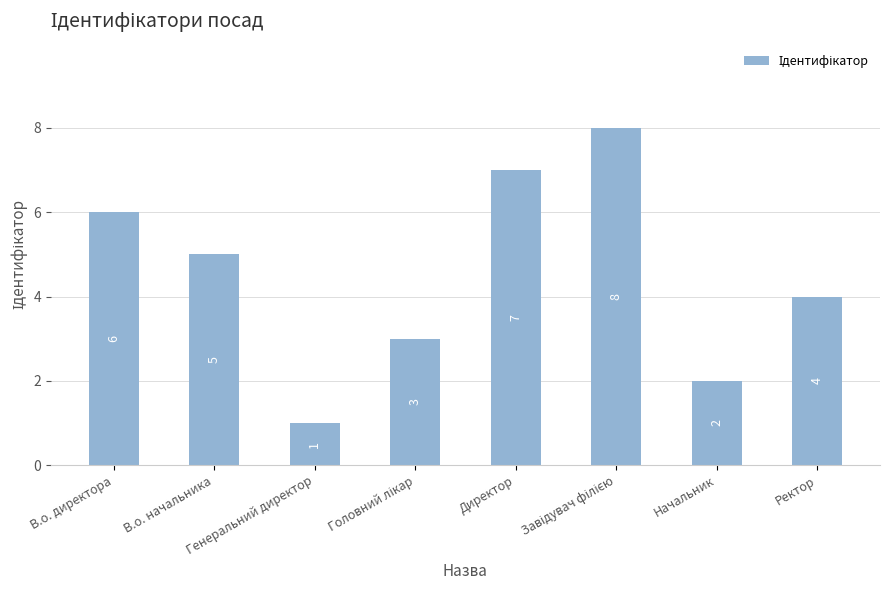

What is the difference between the maximum and minimum values?

7